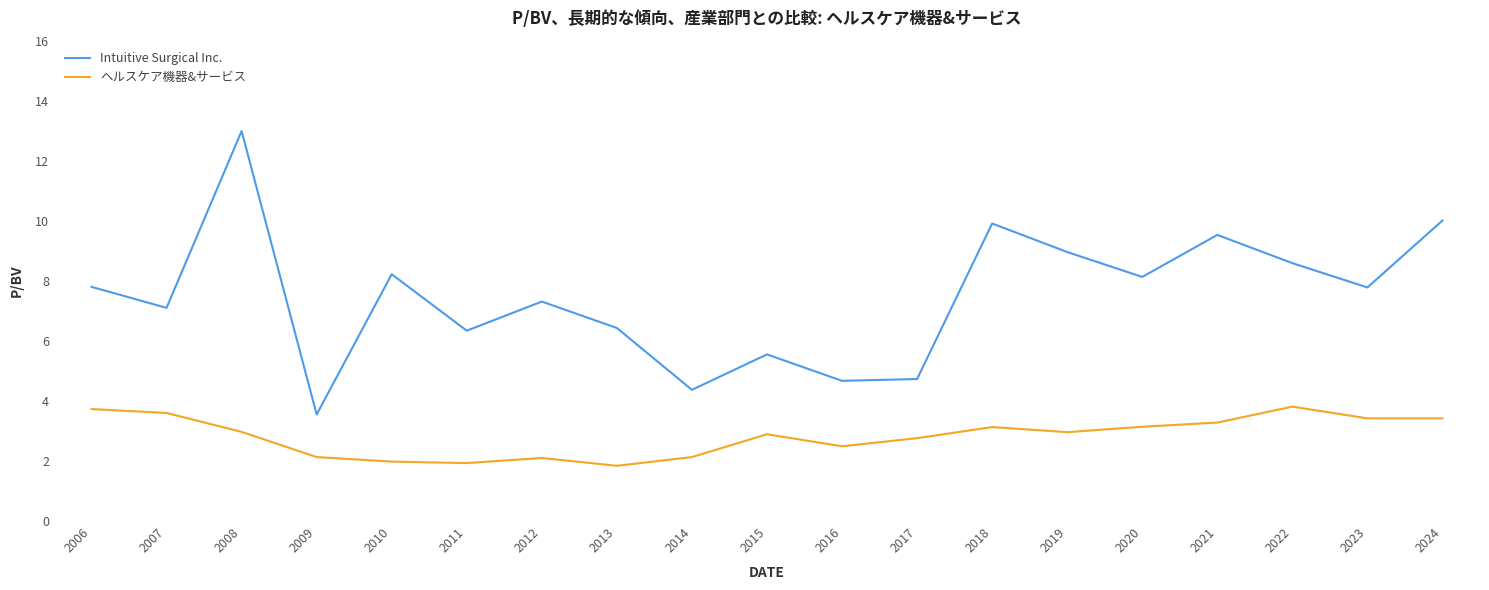

What is the total value across all series at 2016?

7.2